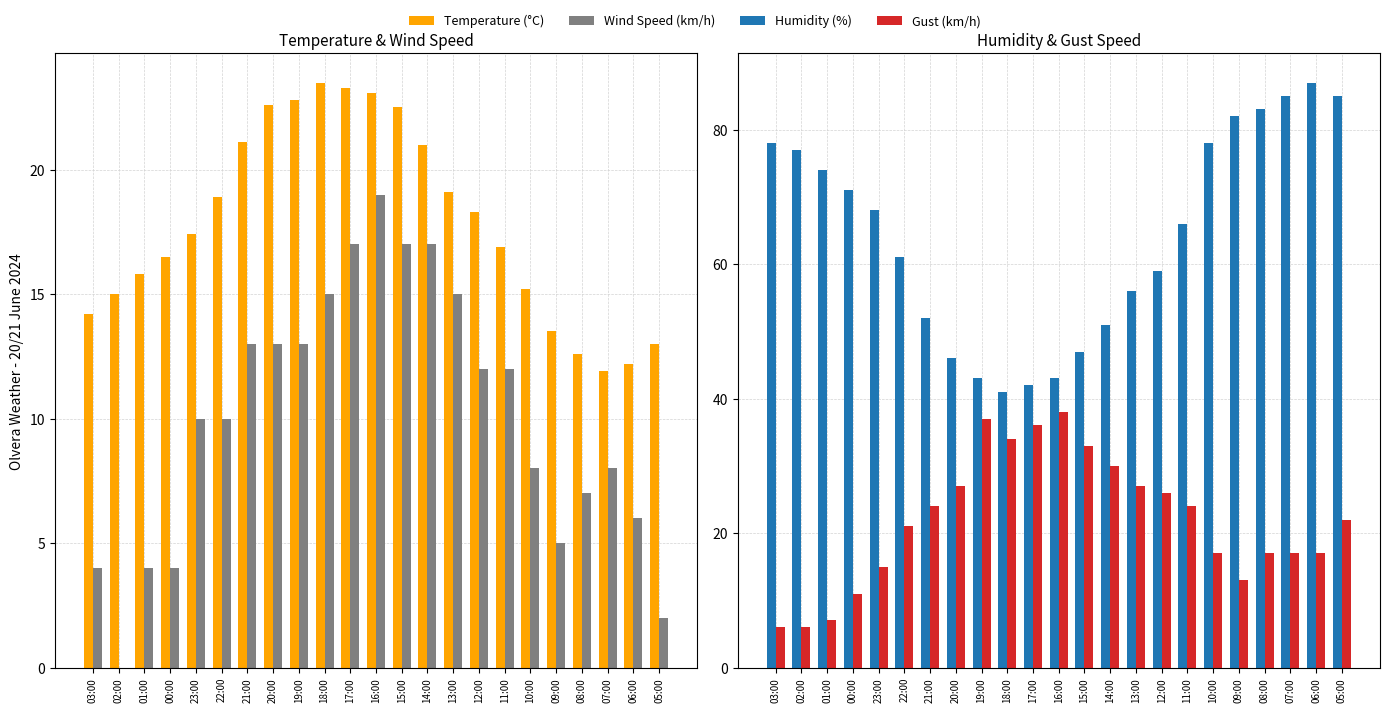

What is the value of the Wind Speed (km/h) bar at the 11th from the left?

17.0